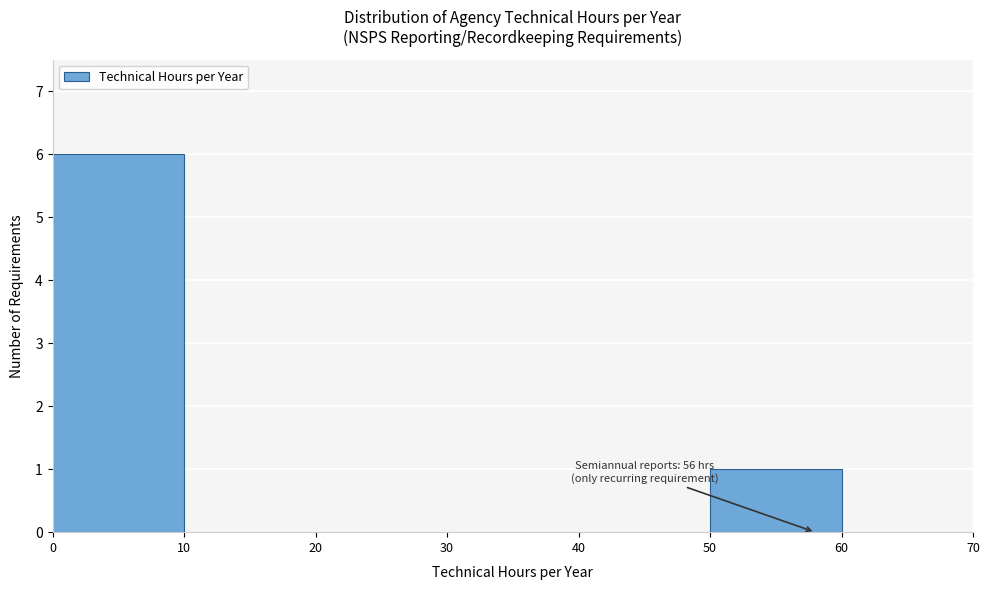

Which range on the x-axis has the tallest bar?

0 to 10